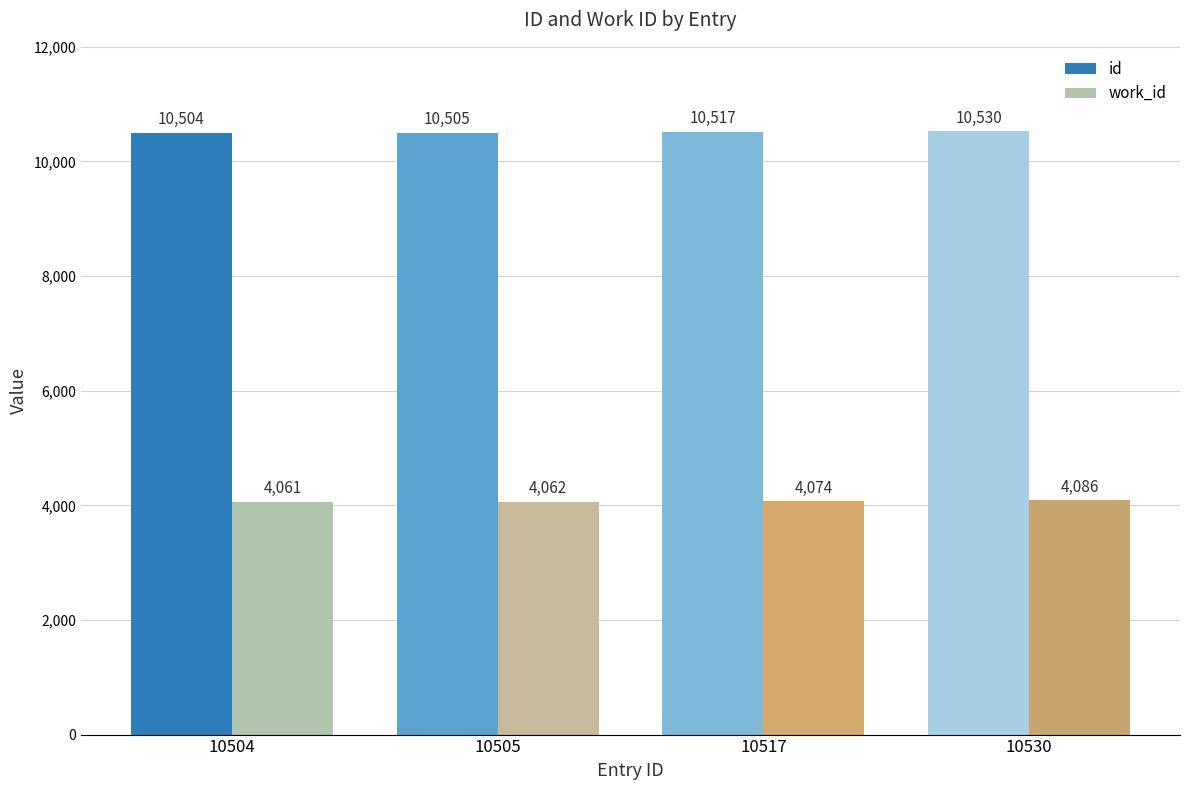

Are the bars grouped side by side (vs. stacked)?

Yes